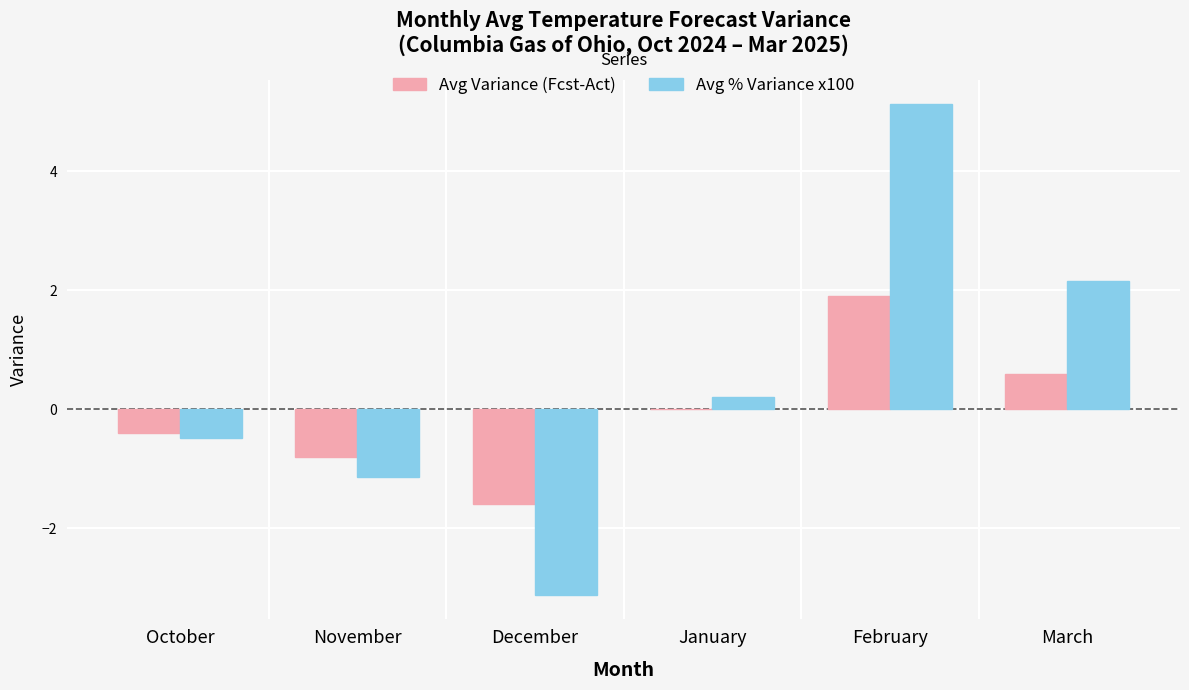

Between November and March, which series saw the biggest shift?

Avg % Variance x100